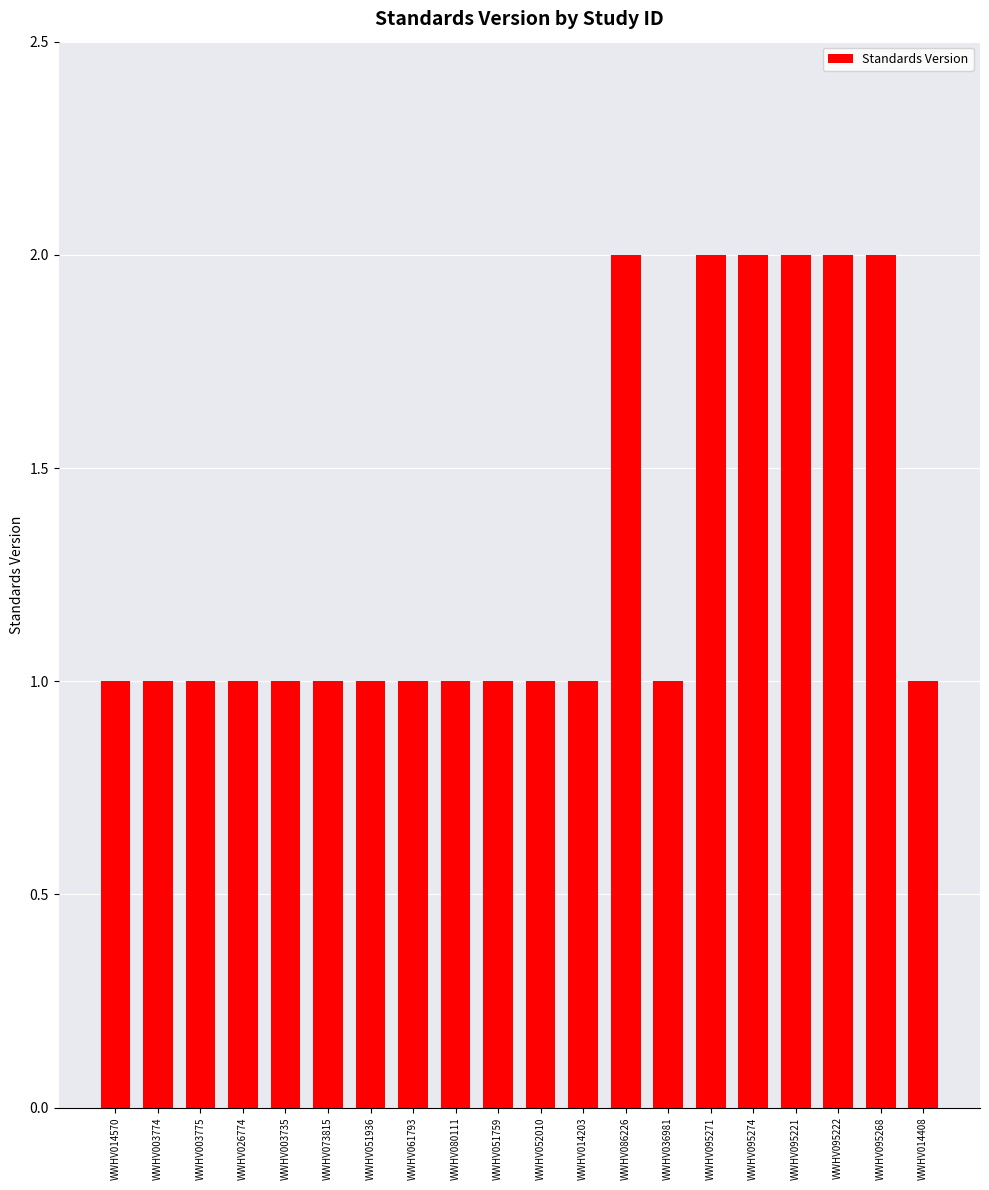

How many bars are there in total?

20